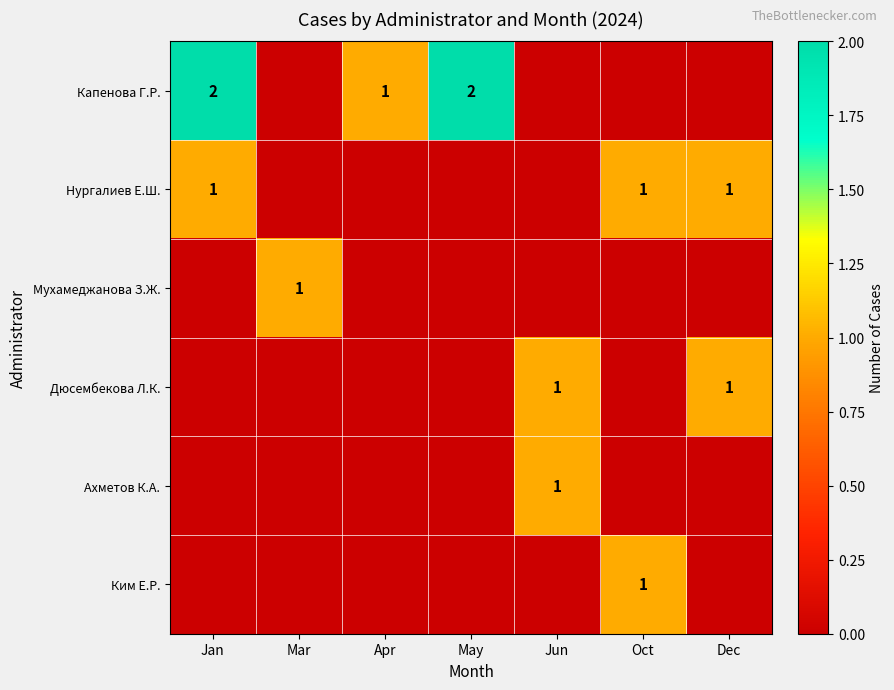

Is it true that Капенова Г.Р. equals 2 at Jan?

True